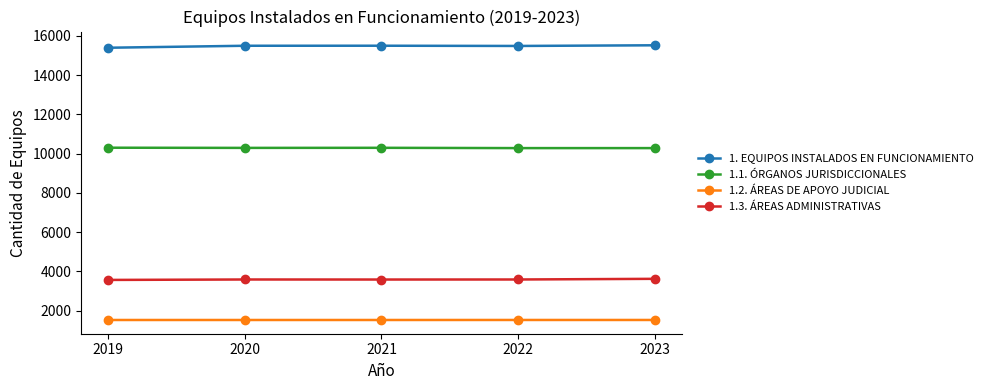

What is the sum of the 1.1. ÓRGANOS JURISDICCIONALES values at 2022 and 2020?

20577